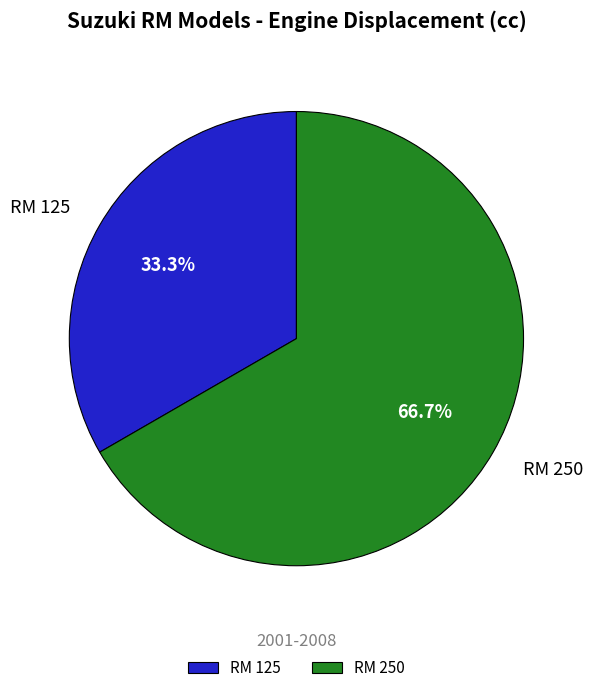

Rank the categories by value from lowest to highest.

RM 125, RM 250